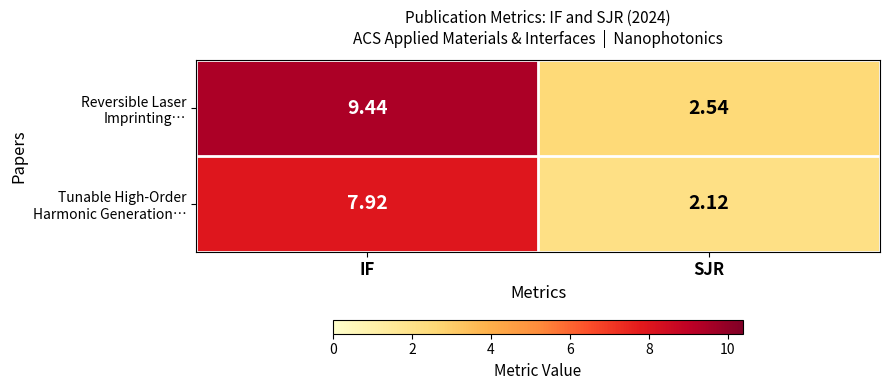

Which category has the highest value across all series?

IF